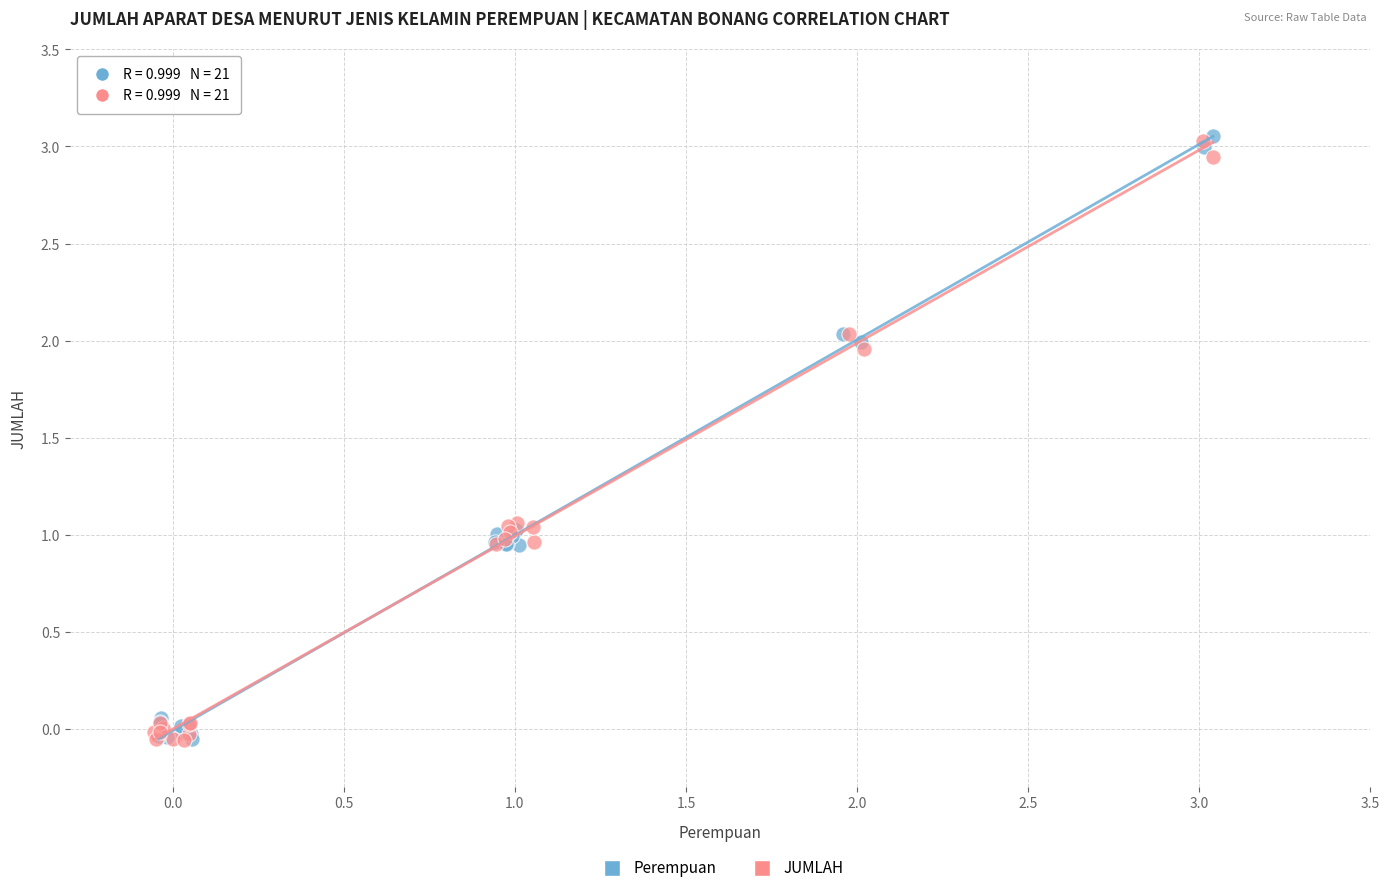

Which series has the largest Y range (max minus min)?

Perempuan